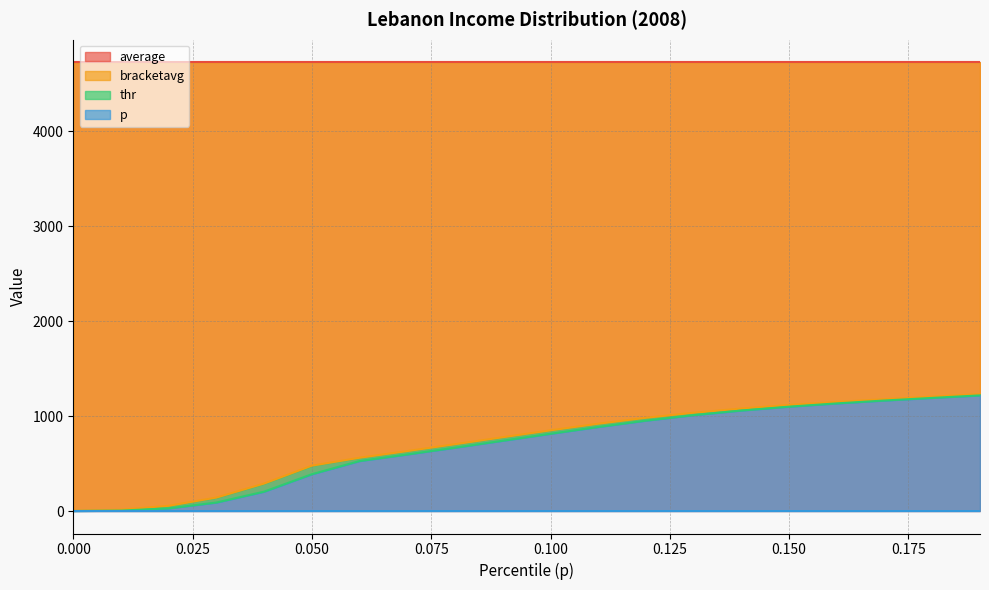

What is the label of the 8th point from the left?

0.07